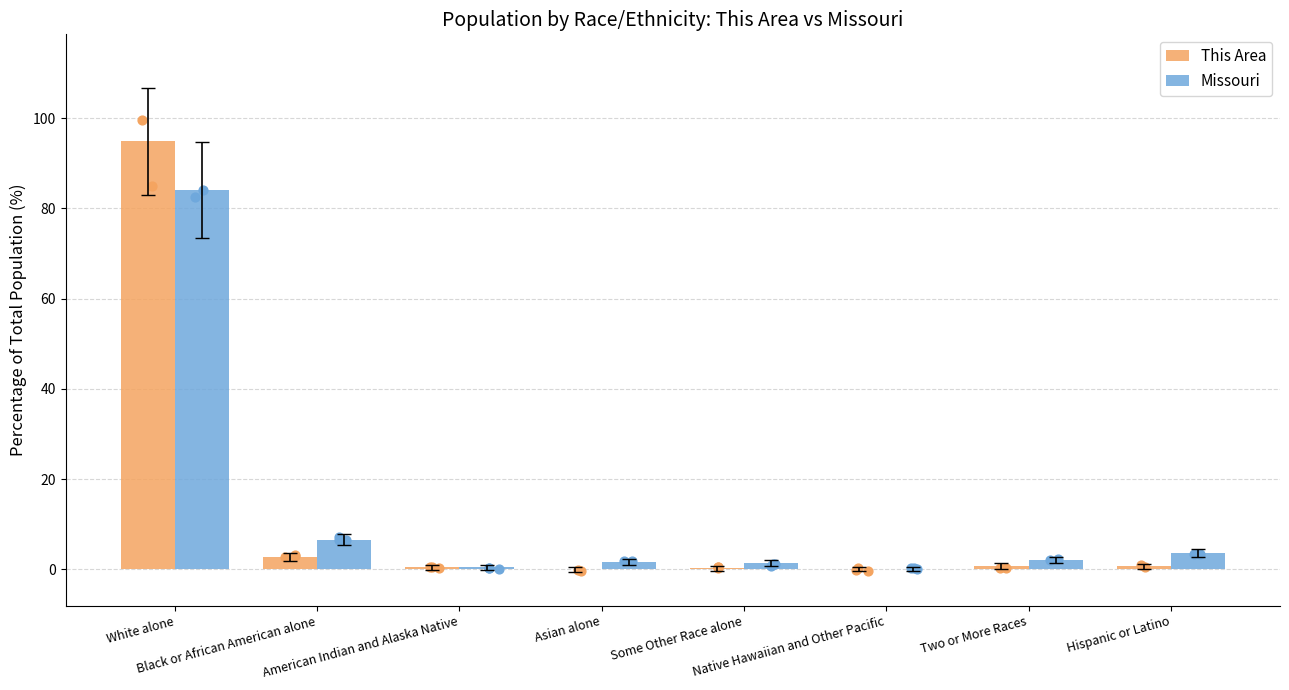

At how many categories does at least one series exceed 11?

1